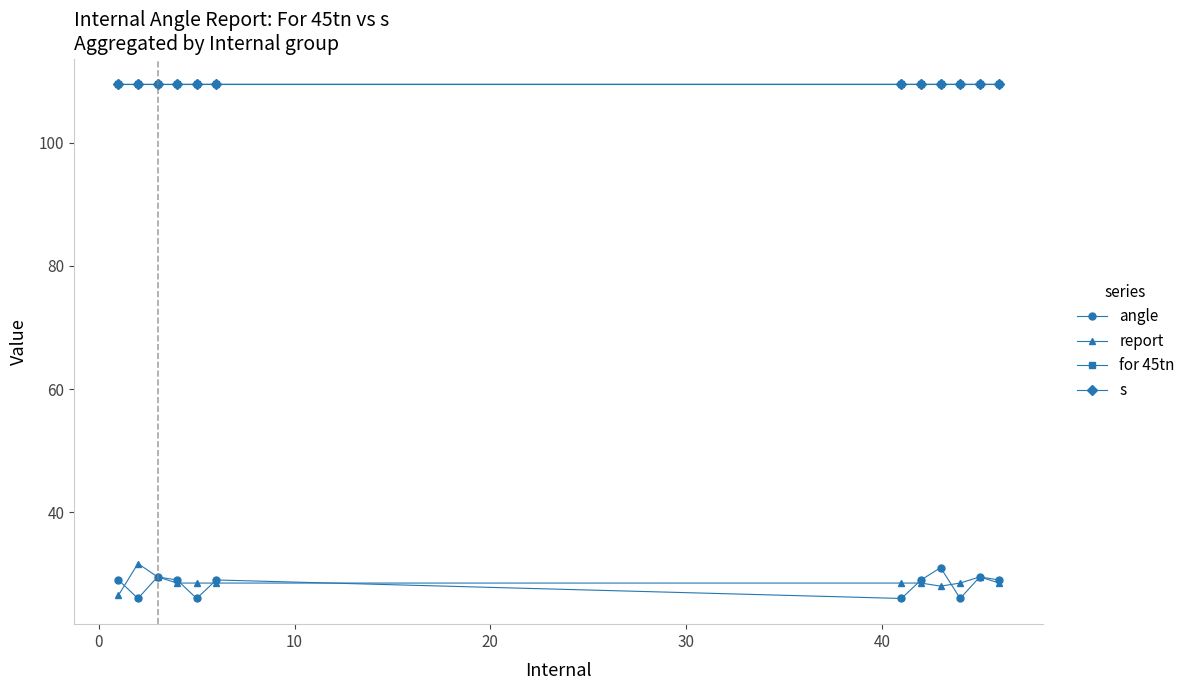

True or false: report has more than 0 interior local peaks.

True